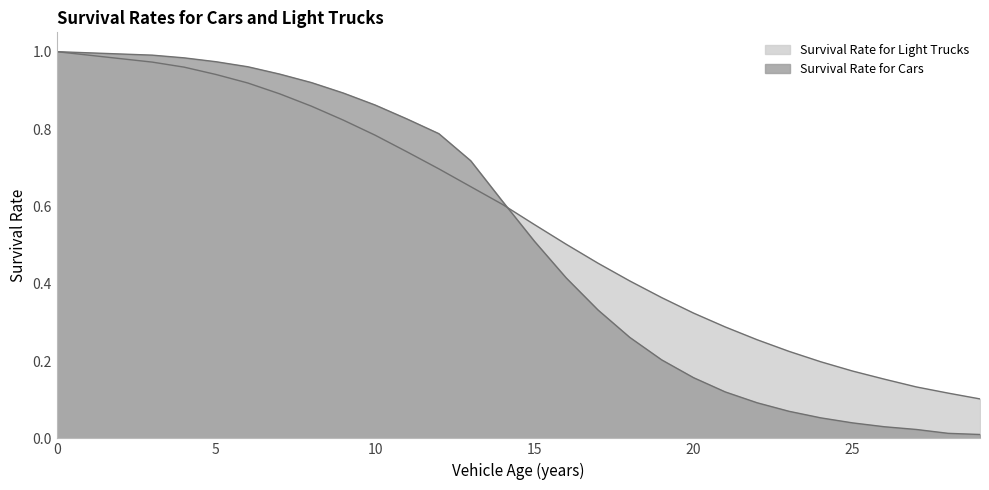

What is the value of the Survival Rate for Light Trucks point at the 15th from the left?

0.6